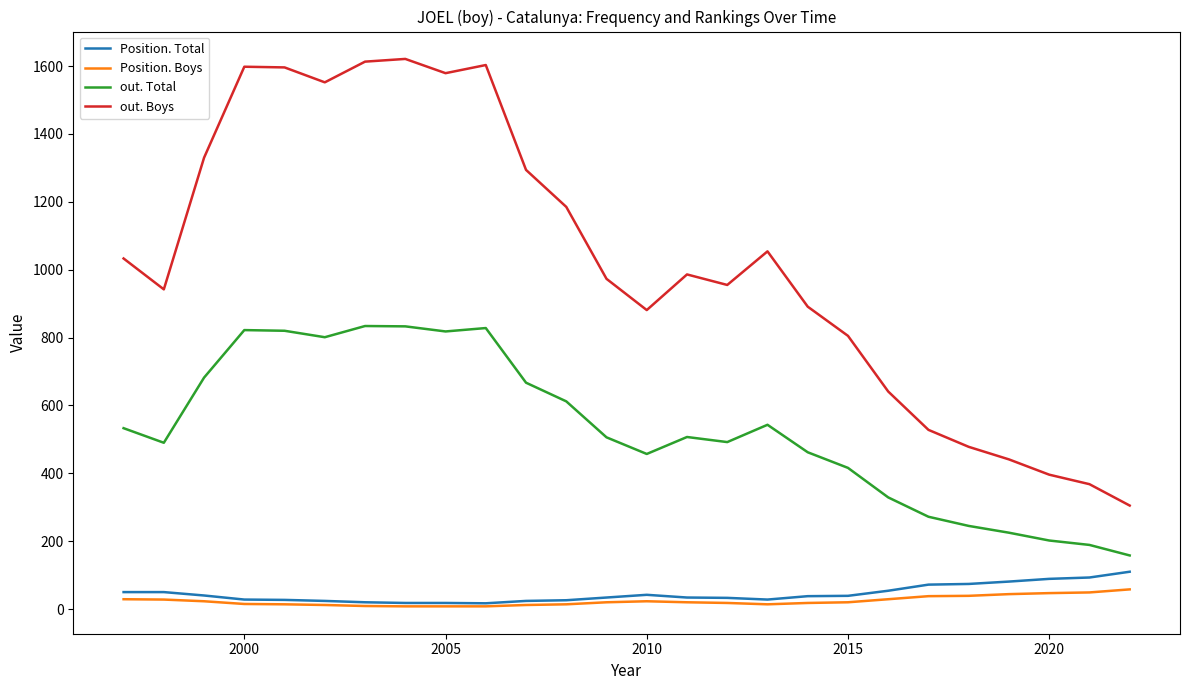

What is the minimum value for out. Total?

158